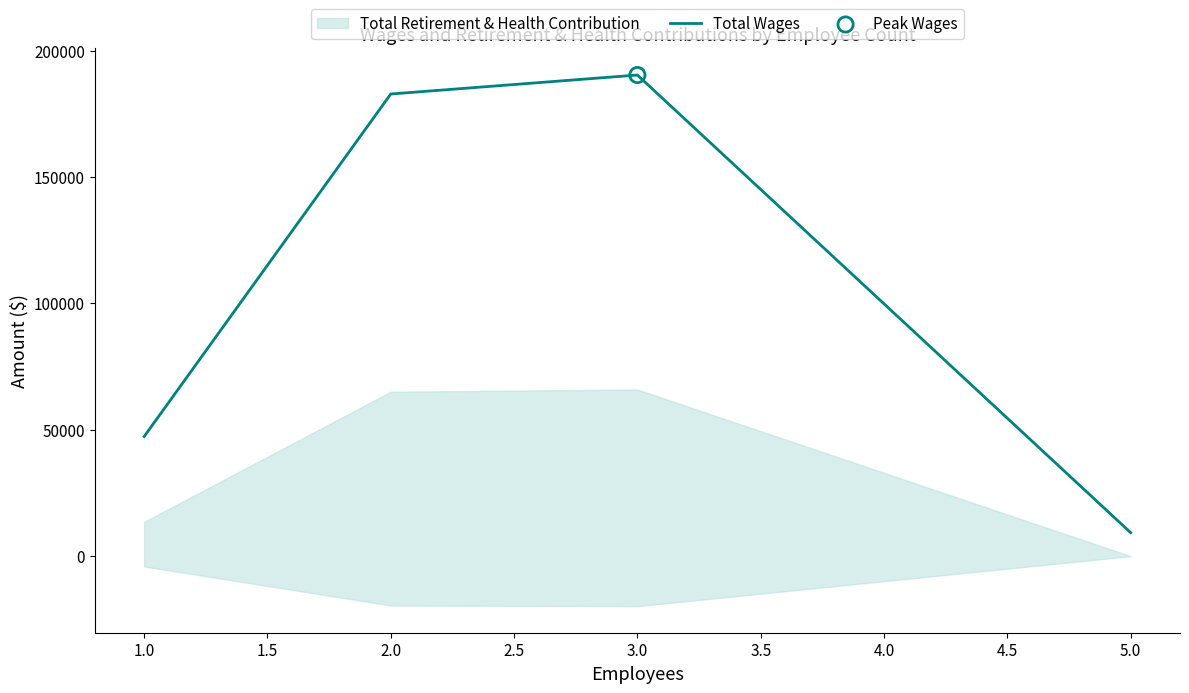

List the labels in order of Total Wages value, smallest first.

5.0, 1.0, 2.0, 3.0